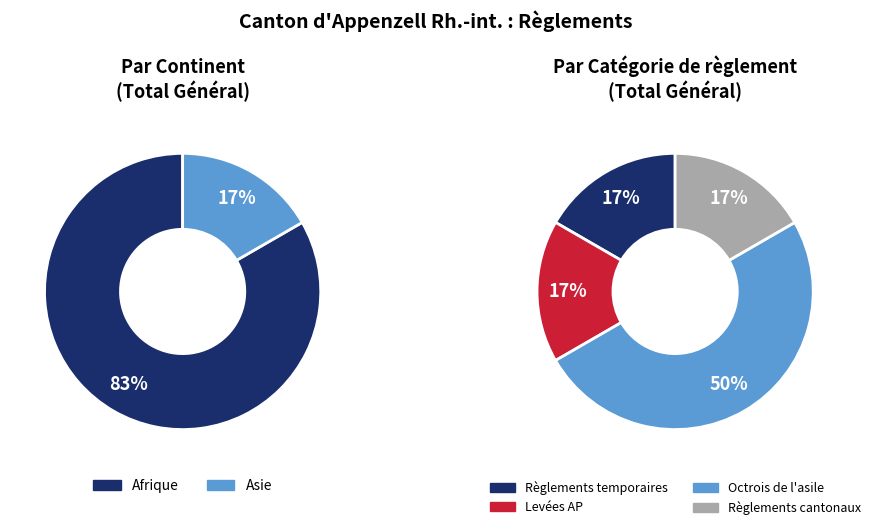

Count the number of slices in the pie.

6